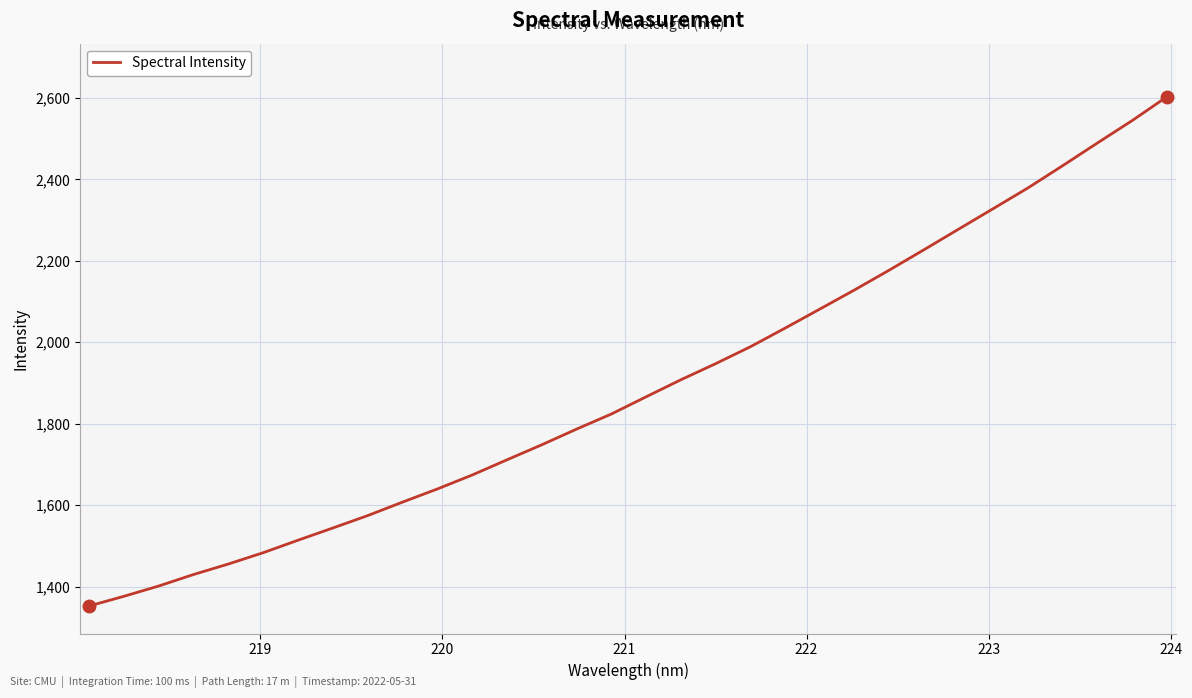

How many lines are shown in the chart?

1